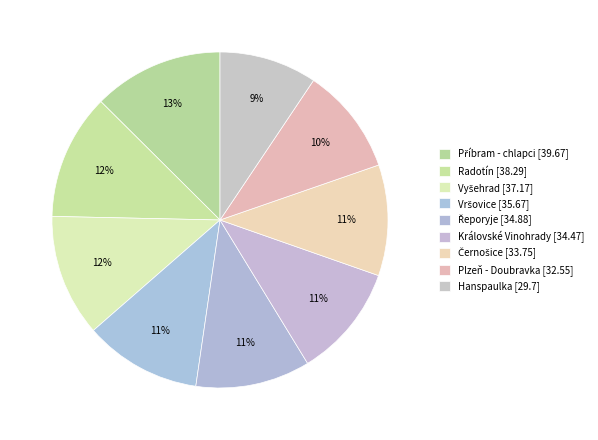

What is the largest slice in the pie chart?

Příbram - chlapci